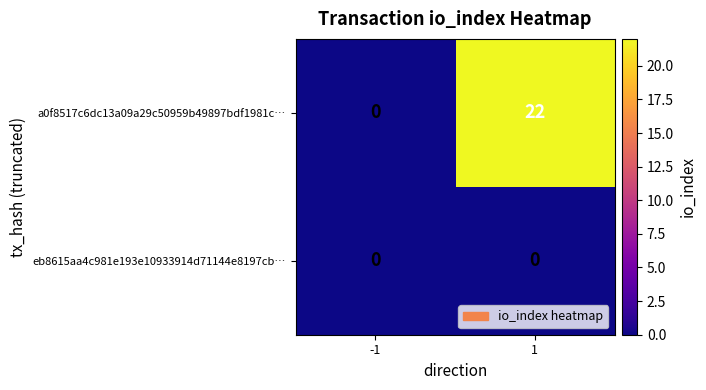

Which series has the largest total across all categories?

a0f8517c6dc13a09a29c50959b49897bdf1981c…